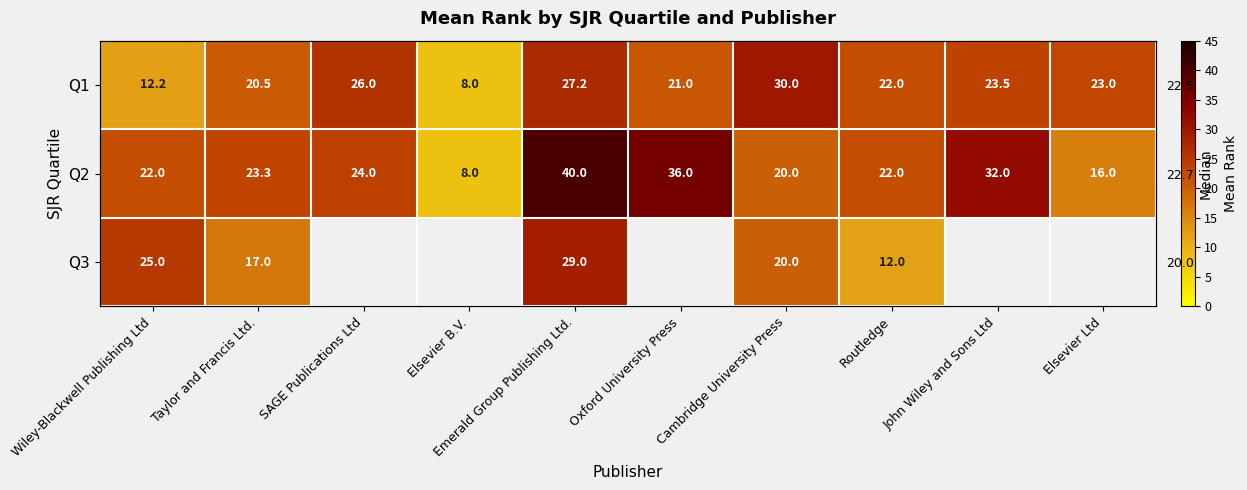

Rank the categories by Q1 value from lowest to highest.

Elsevier B.V., Wiley-Blackwell Publishing Ltd, Taylor and Francis Ltd., Oxford University Press, Routledge, Elsevier Ltd, John Wiley and Sons Ltd, SAGE Publications Ltd, Emerald Group Publishing Ltd., Cambridge University Press